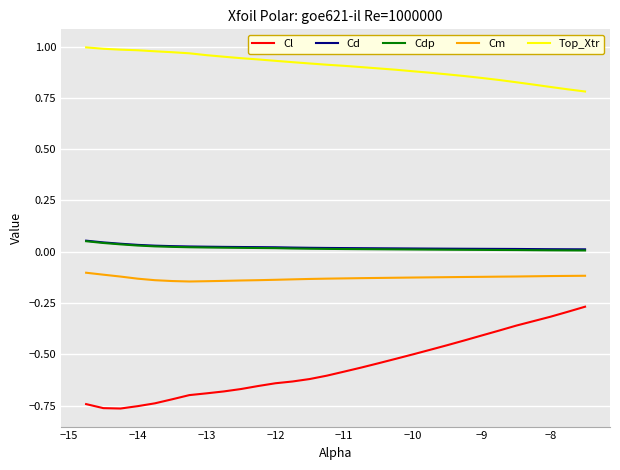

How many lines are shown in the chart?

5